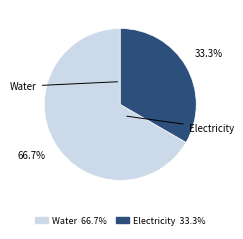

Count the number of slices in the pie.

2